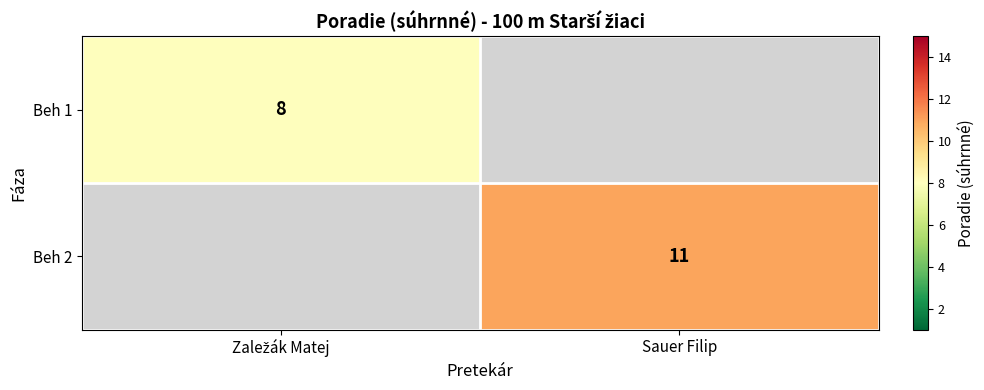

The value of Beh 2 at Sauer Filip is 6. True or false?

False